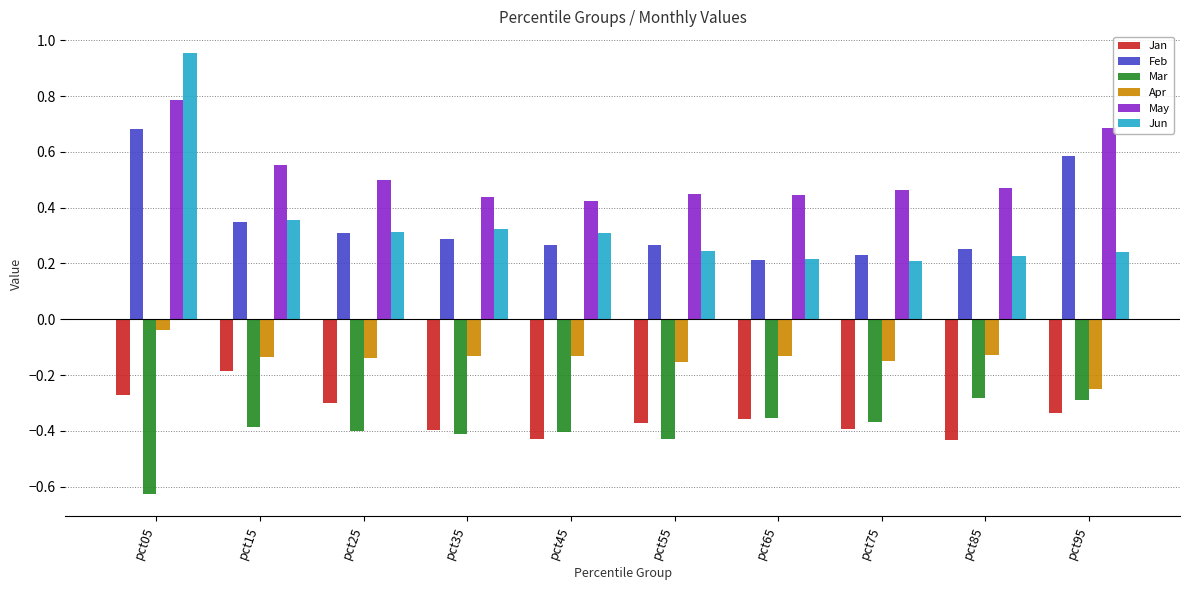

List the series in order of their peak value, highest first.

Jun, May, Feb, Apr, Jan, Mar